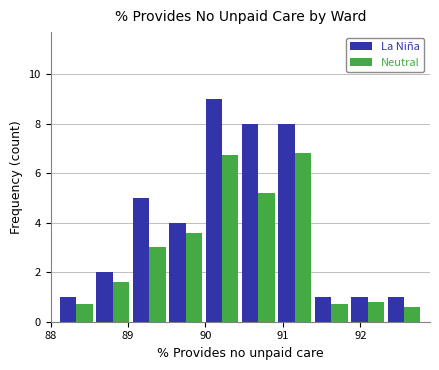

Reading left to right, transcribe this chart: for each range on the x-axis, give the height of each series' bar. Neither the bar edges nor the heights are printed on the chart, so give them approximately, as read against the axes.

88.10 to 88.57: La Niña=1.0	Neutral=0.8
88.57 to 89.04: La Niña=2.0	Neutral=1.6
89.04 to 89.51: La Niña=5.0	Neutral=3.0
89.51 to 89.98: La Niña=4.0	Neutral=3.6
89.98 to 90.45: La Niña=9.0	Neutral=6.8
90.45 to 90.92: La Niña=8.0	Neutral=5.2
90.92 to 91.39: La Niña=8.0	Neutral=6.8
91.39 to 91.86: La Niña=1.0	Neutral=0.8
91.86 to 92.33: La Niña=1.0	Neutral=0.8
92.33 to 92.80: La Niña=1.0	Neutral=0.6